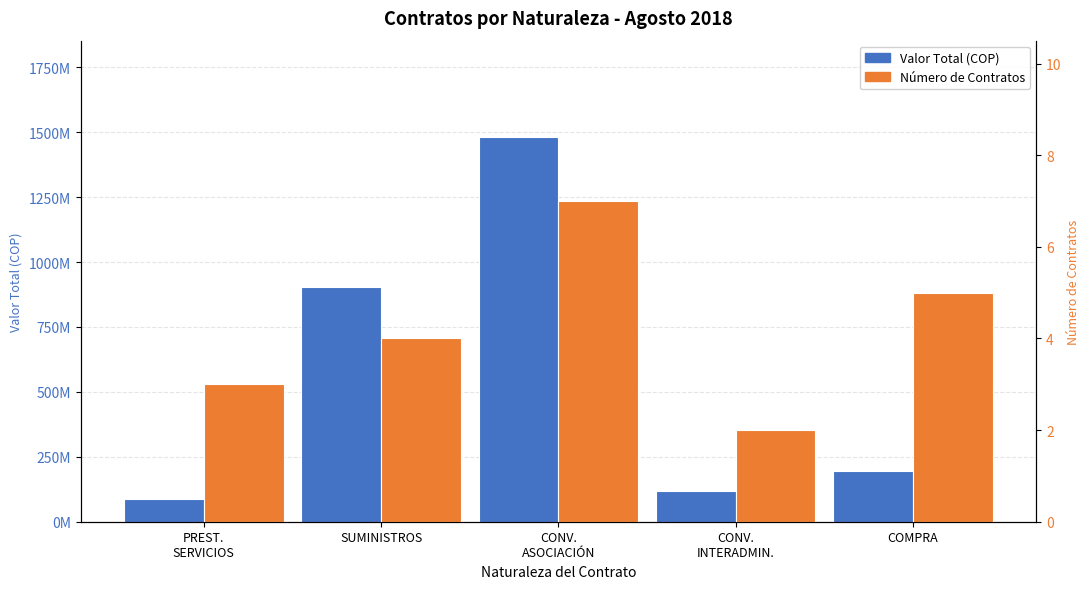

Rank the series at CONV.
INTERADMIN. from lowest to highest value.

Número de Contratos, Valor Total (COP)